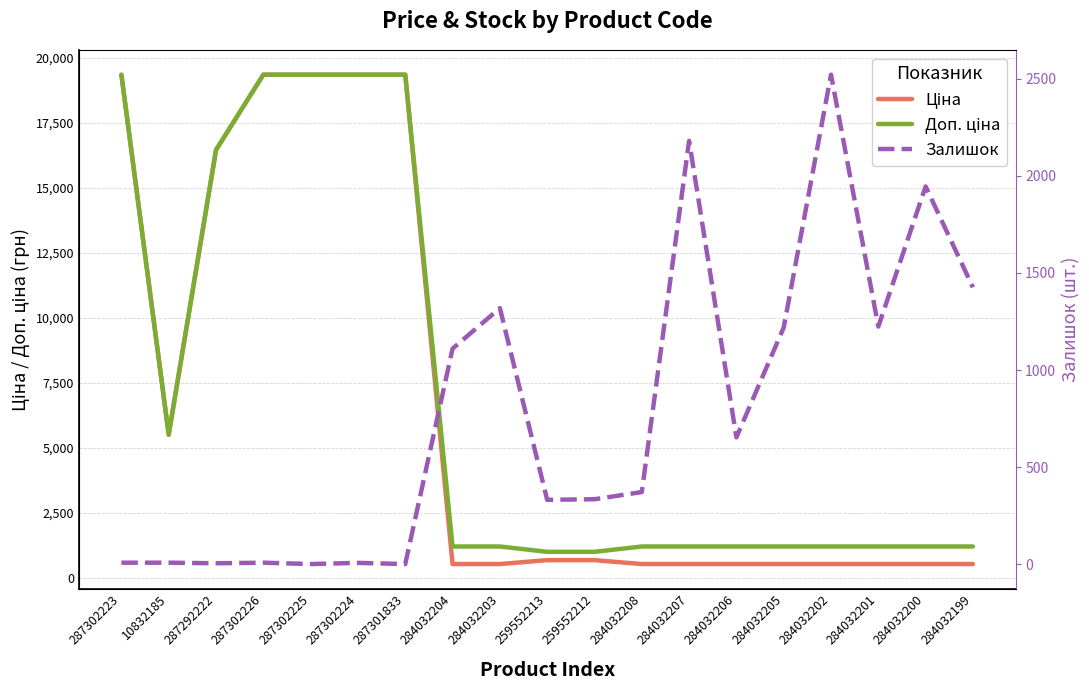

At how many categories does at least one series exceed 5935?

6